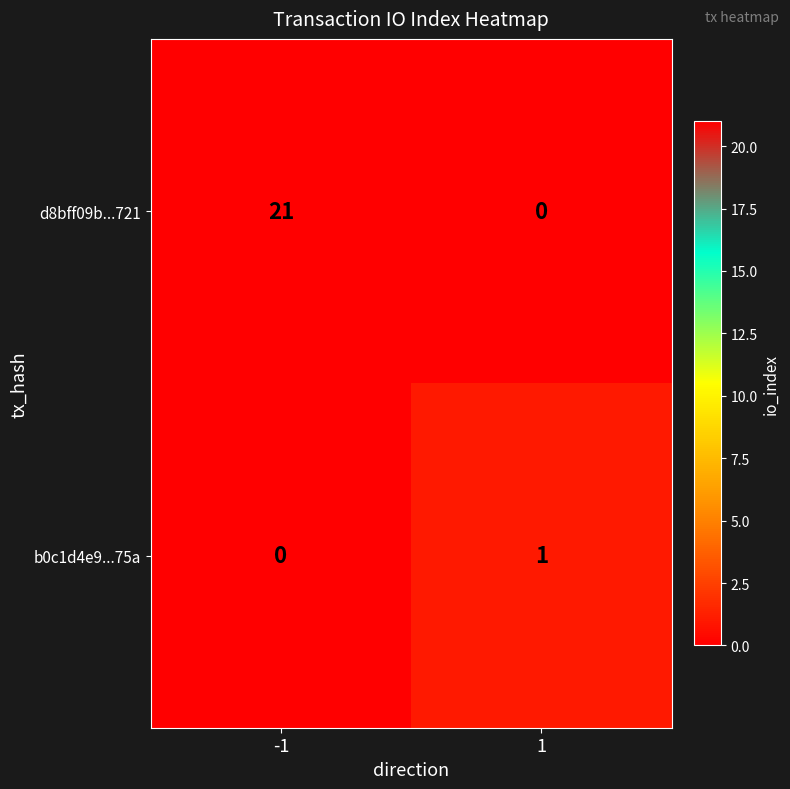

List the series in order of their peak value, highest first.

d8bff09b...721, b0c1d4e9...75a